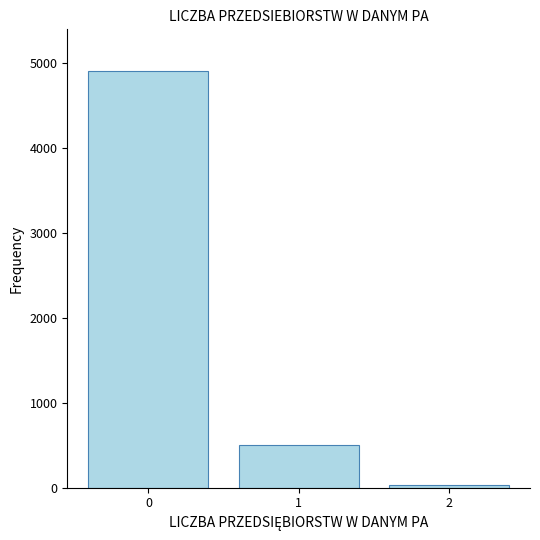

What is the ratio of the value at 1 to the value at 2?

13.9